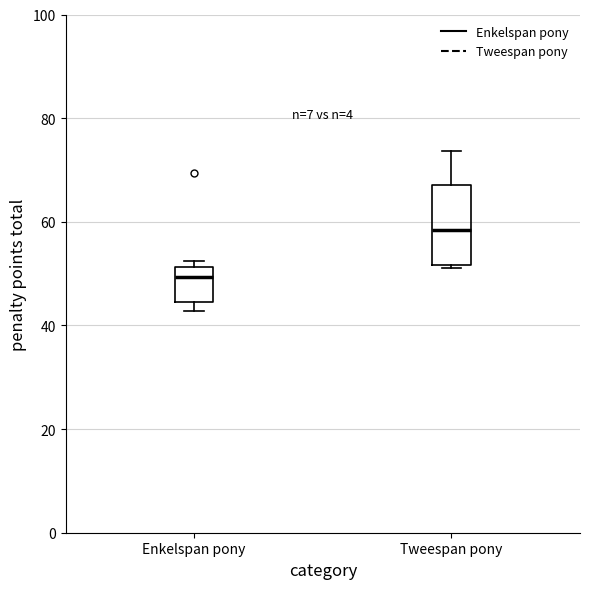

Which box has the highest median line?

Tweespan pony